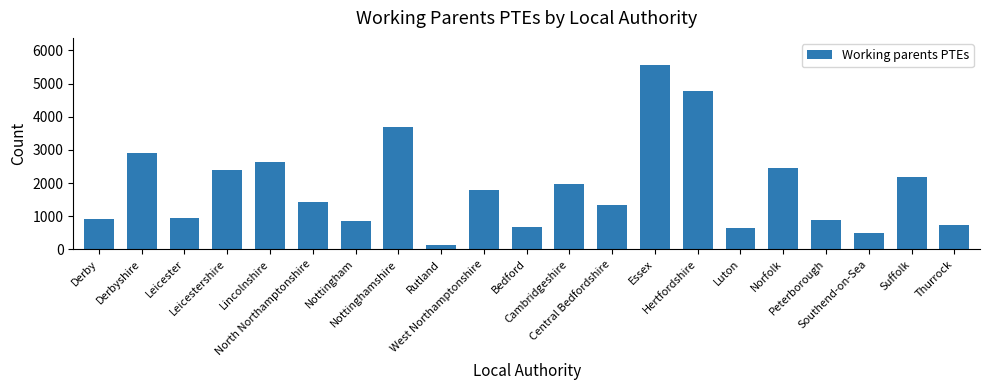

The chart shows a value of 3798.7 at Derbyshire. True or false?

False